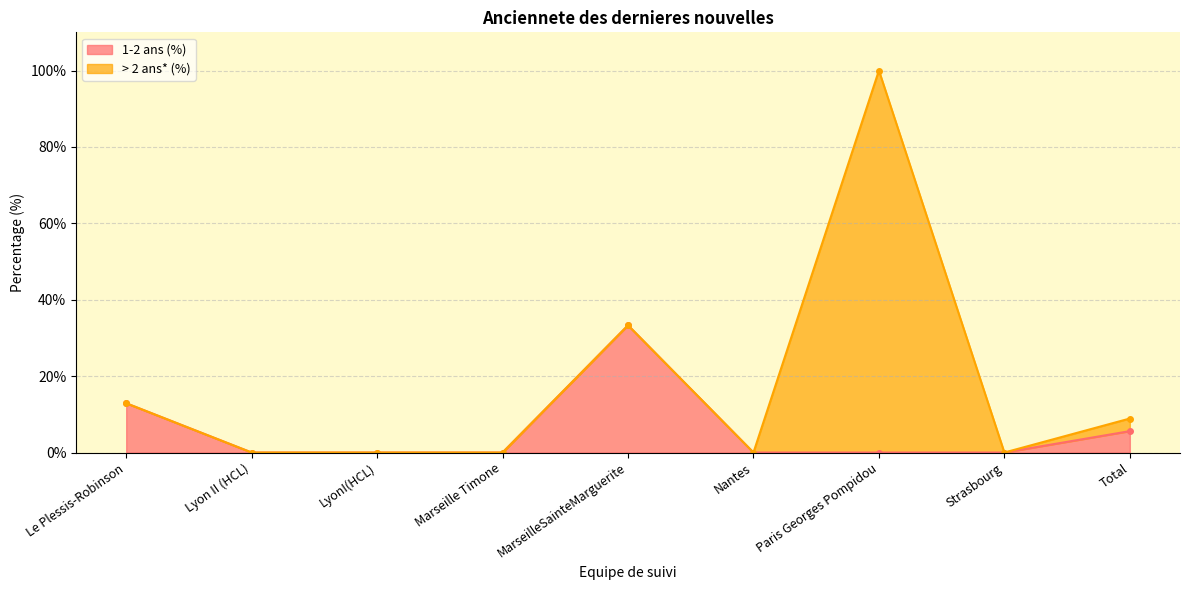

The 1-2 ans (%) series shows -20.1 at Lyon II (HCL). True or false?

False